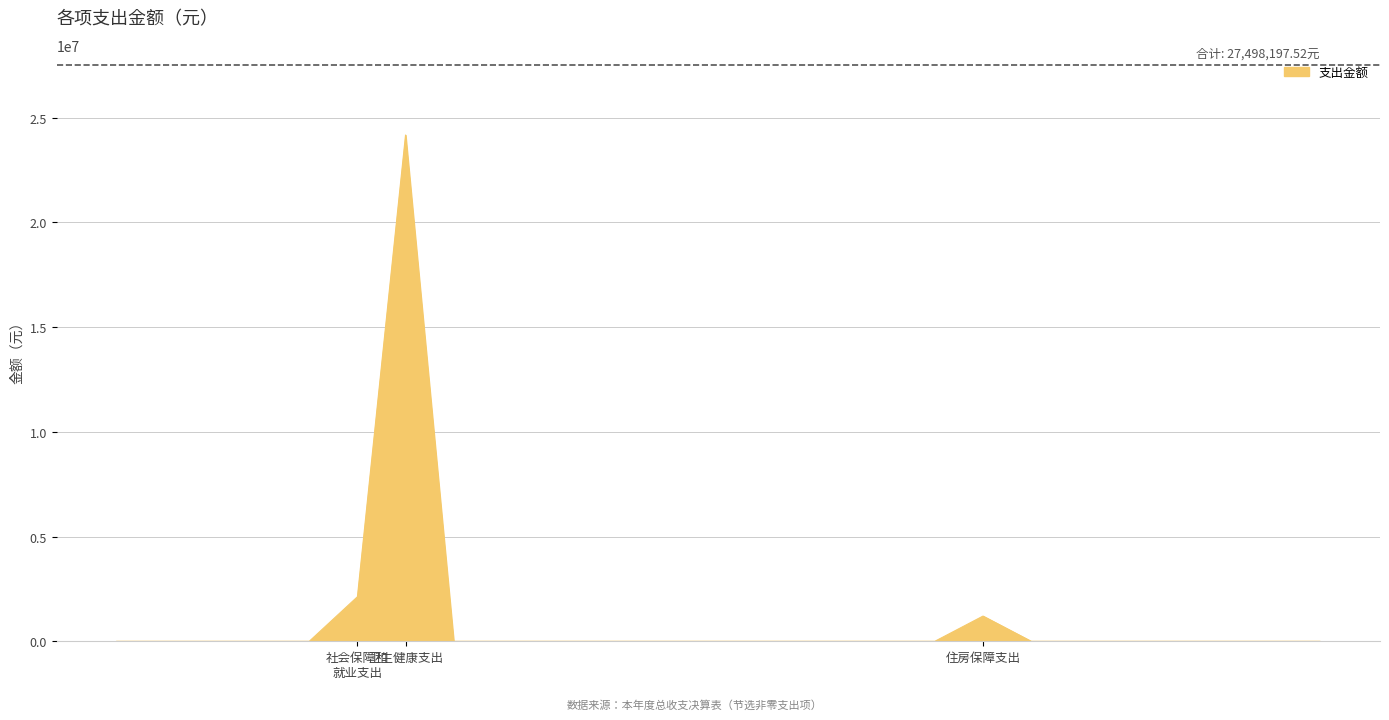

What is the difference between the maximum and minimum values?

24170203.6